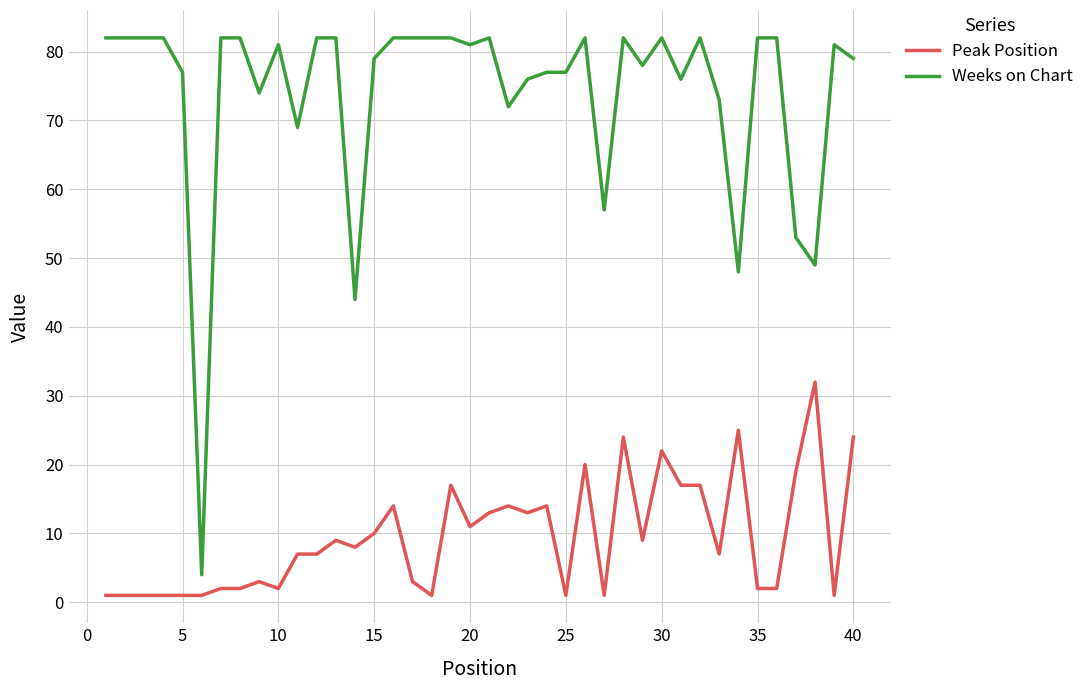

What is the difference between the maximum and minimum values in the Weeks on Chart series?

78